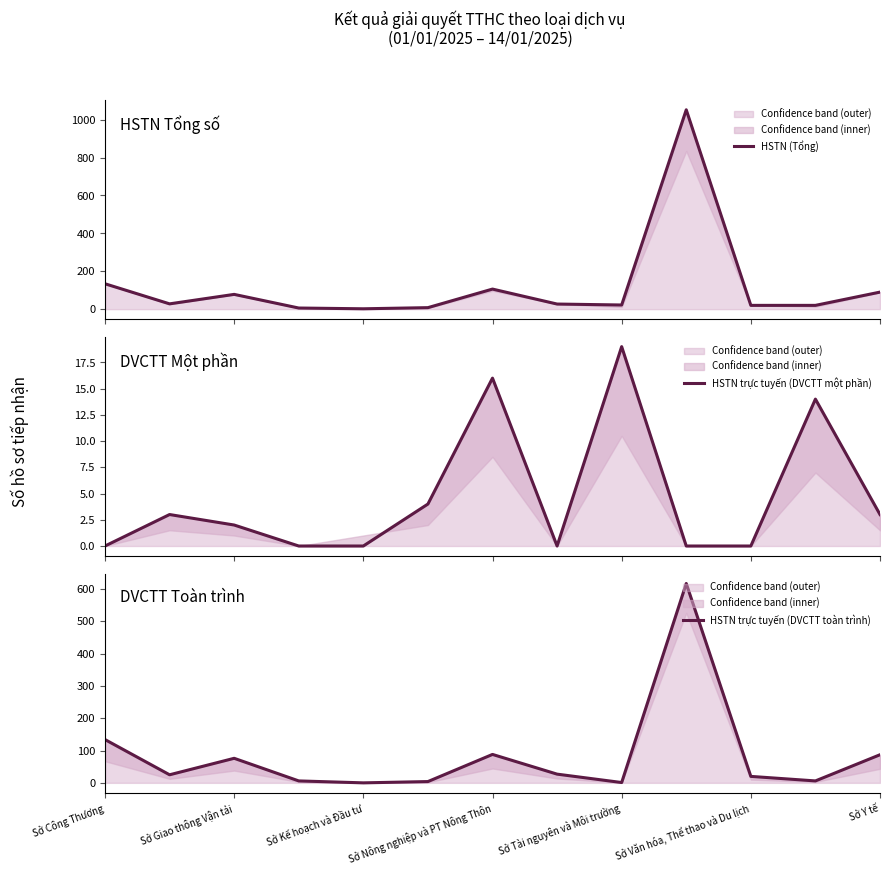

In HSTN (Tổng), how many points are lower than both neighbors (excluding endpoints)?

3